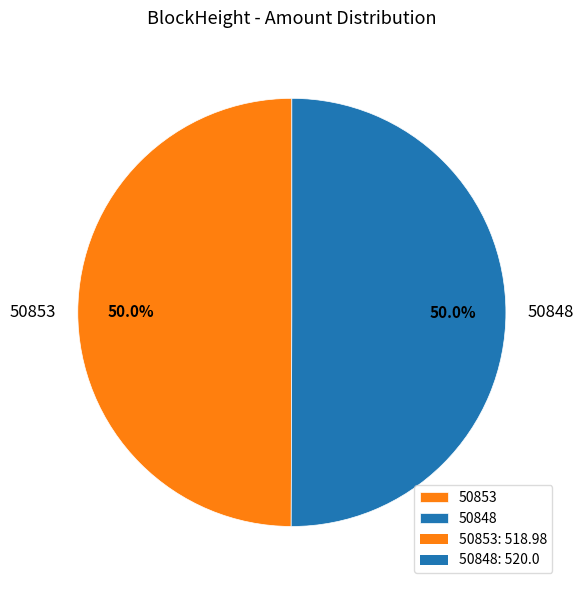

Count the number of slices in the pie.

2